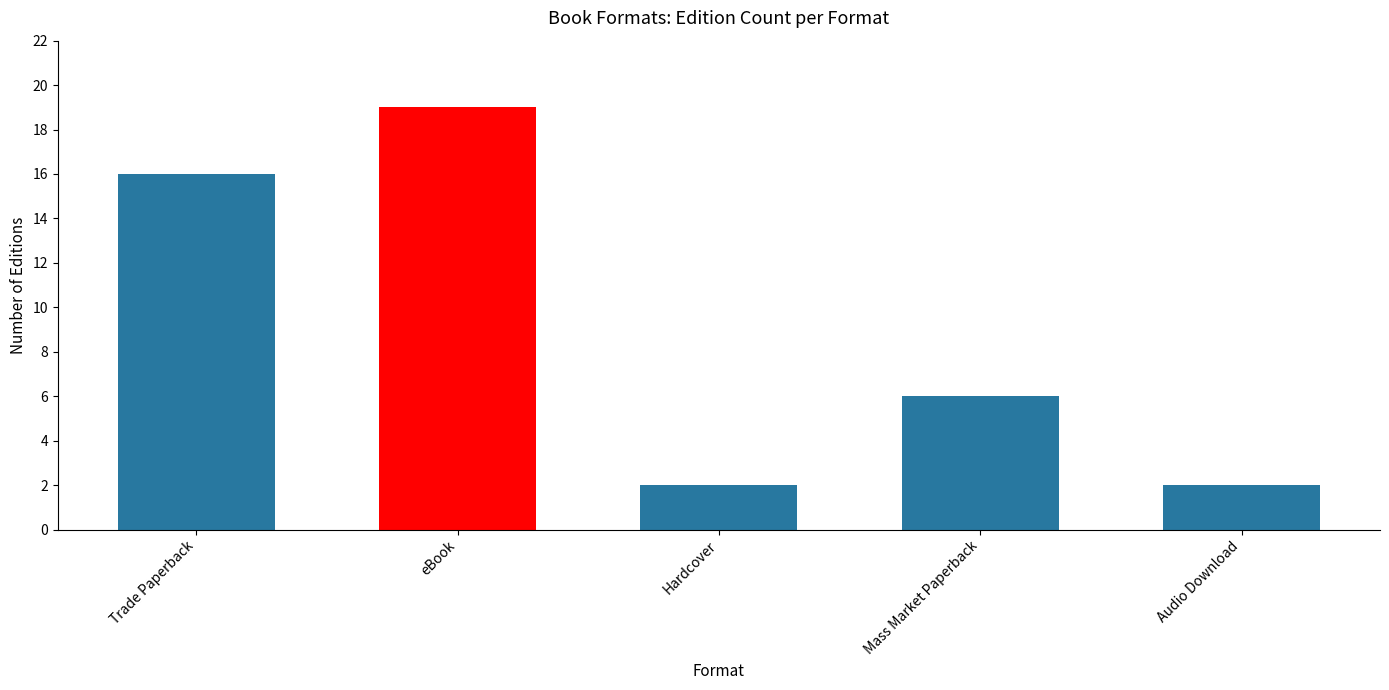

How many data points are less than 6?

2